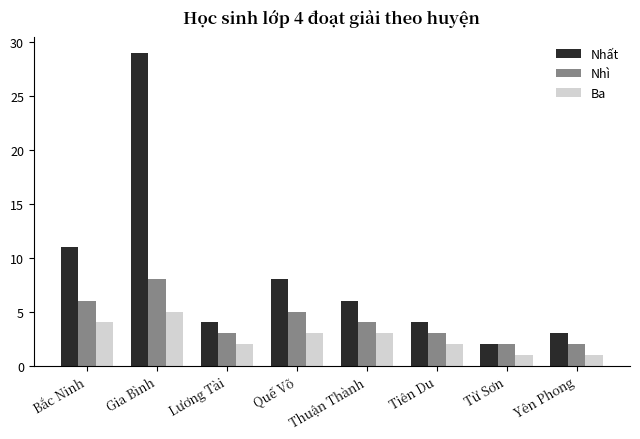

What is the greatest value displayed?

29